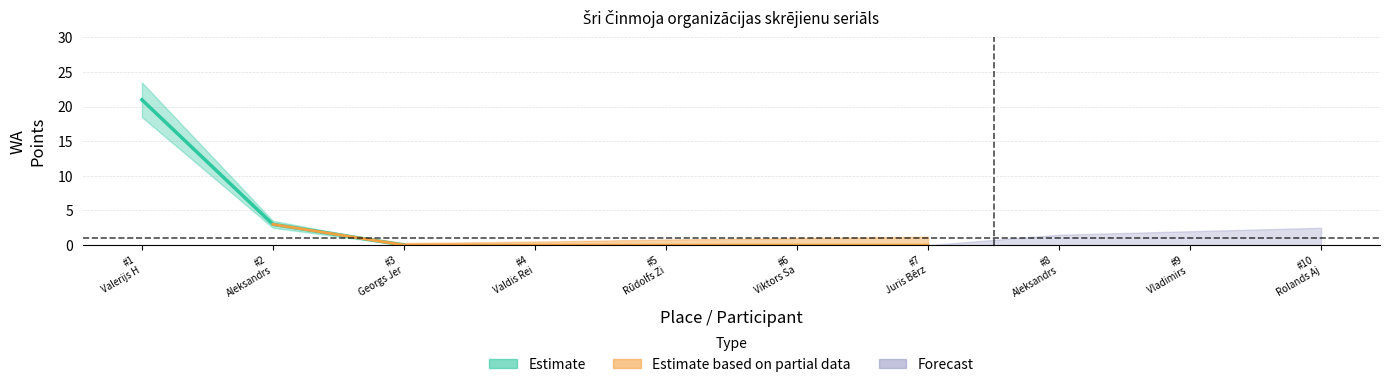

Reading left to right, what are all the values shown in this chart?

Estimate: Valerijs Hruščovs=21	Aleksandrs Azarevičs=3	Georgs Jermolajevs=0	Valdis Reinfelds=0	Rūdolfs Zigurds Veide=0	Viktors Safutins=0	Juris Bērziņš=0	Aleksandrs Daukste=0	Vladimirs Radjuks=0	Rolands Ajevskis=0
Estimate based on partial data: Valerijs Hruščovs=0	Aleksandrs Azarevičs=0	Georgs Jermolajevs=0	Valdis Reinfelds=0	Rūdolfs Zigurds Veide=0	Viktors Safutins=0	Juris Bērziņš=0	Aleksandrs Daukste=0	Vladimirs Radjuks=0	Rolands Ajevskis=0
Forecast: Valerijs Hruščovs=0	Aleksandrs Azarevičs=0	Georgs Jermolajevs=0	Valdis Reinfelds=0	Rūdolfs Zigurds Veide=0	Viktors Safutins=0	Juris Bērziņš=0	Aleksandrs Daukste=0	Vladimirs Radjuks=0	Rolands Ajevskis=0